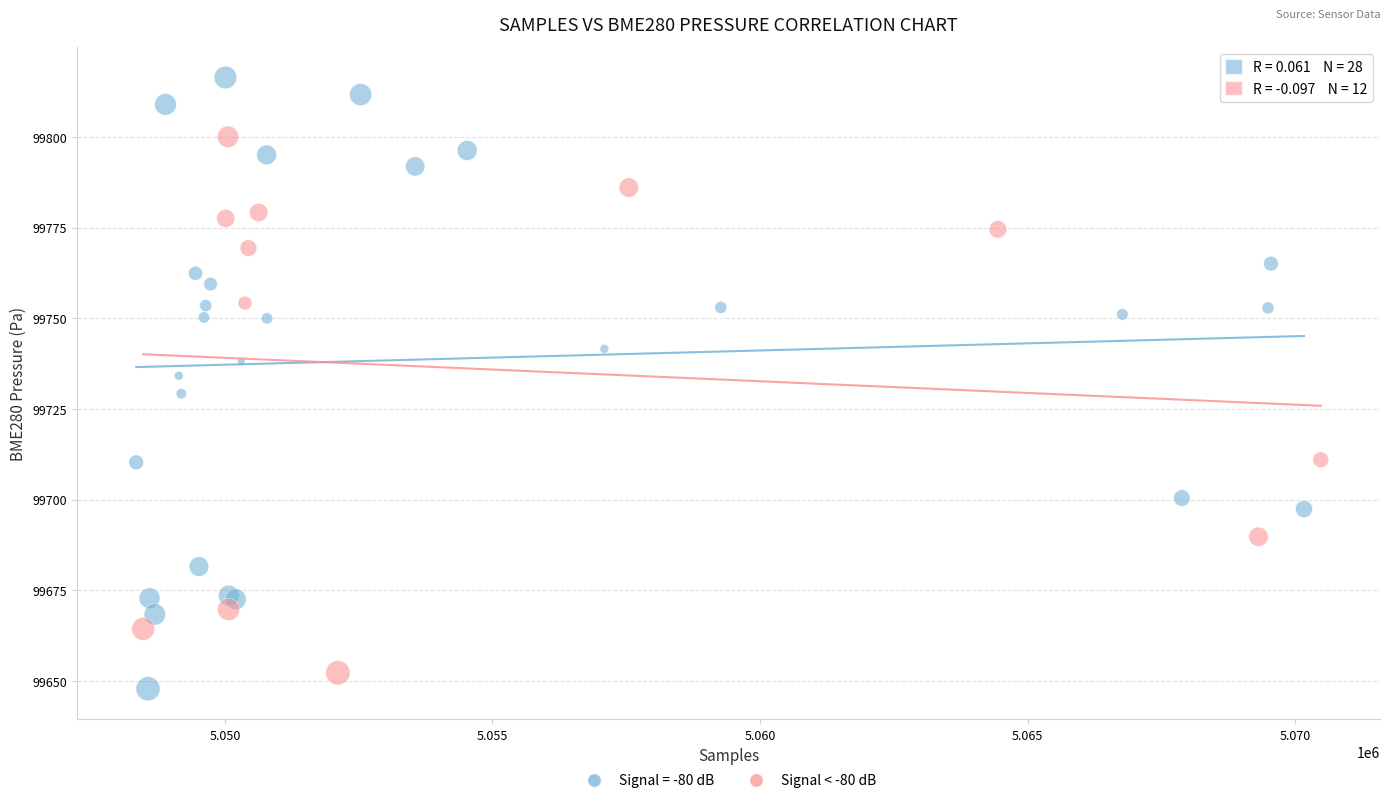

Which series reaches the maximum Y coordinate?

Signal = -80 dB